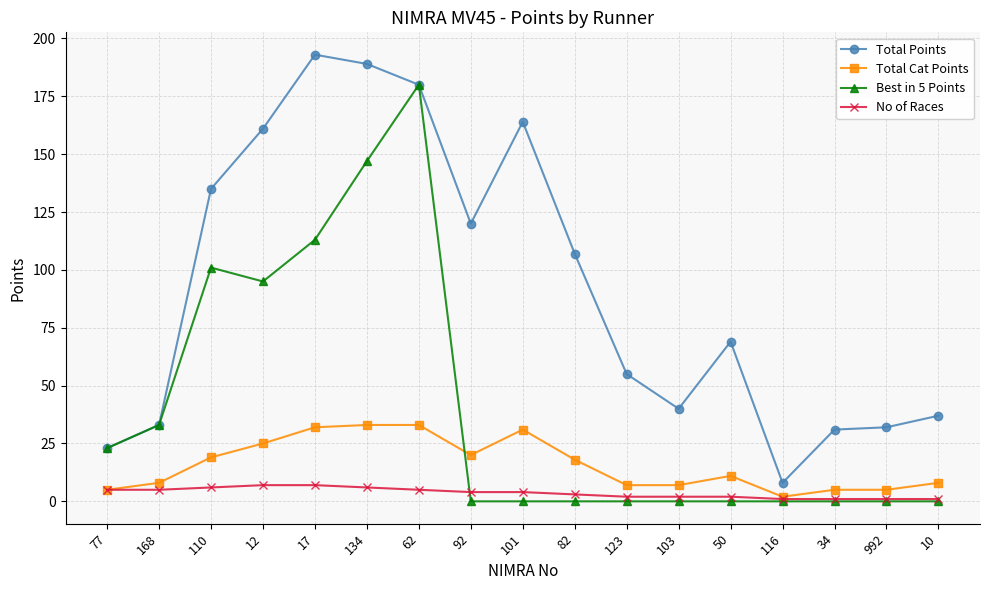

Does the chart have visible grid lines?

Yes